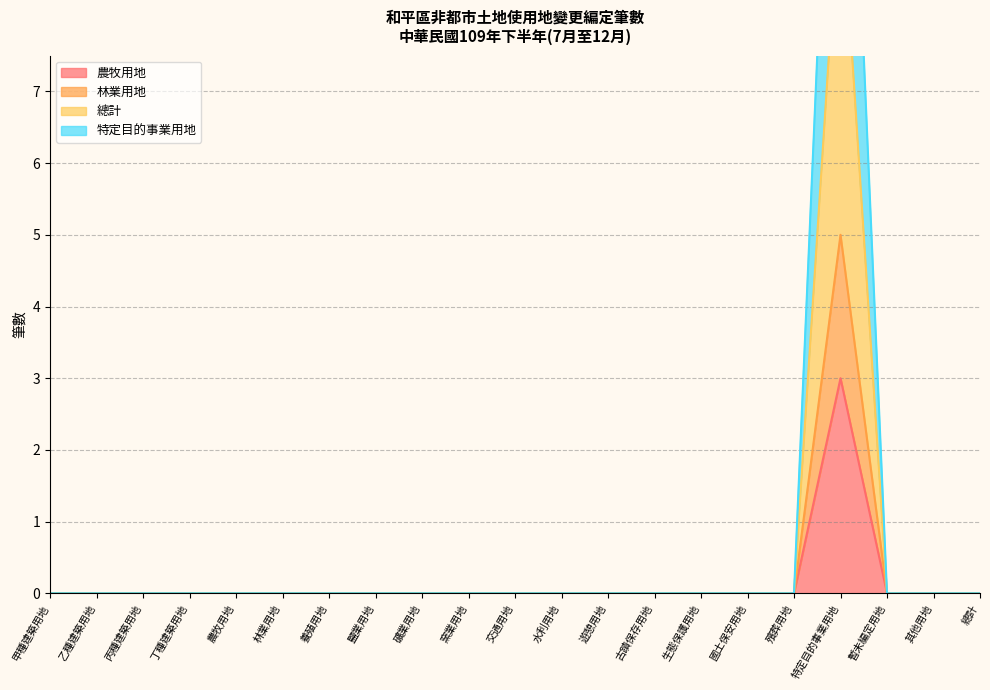

At which label does 特定目的事業用地 reach its minimum?

甲種建築用地